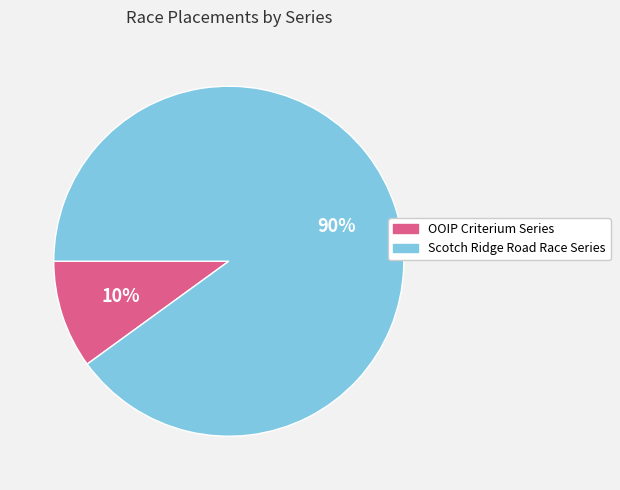

What is the majority slice?

Scotch Ridge Road Race Series